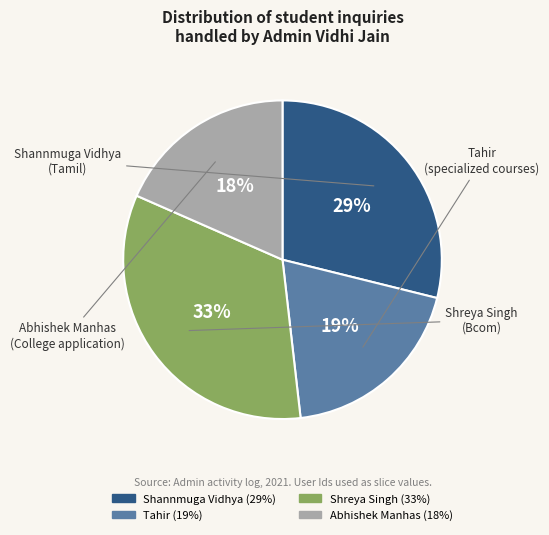

True or false: Shreya Singh accounts for 33% of the total.

True